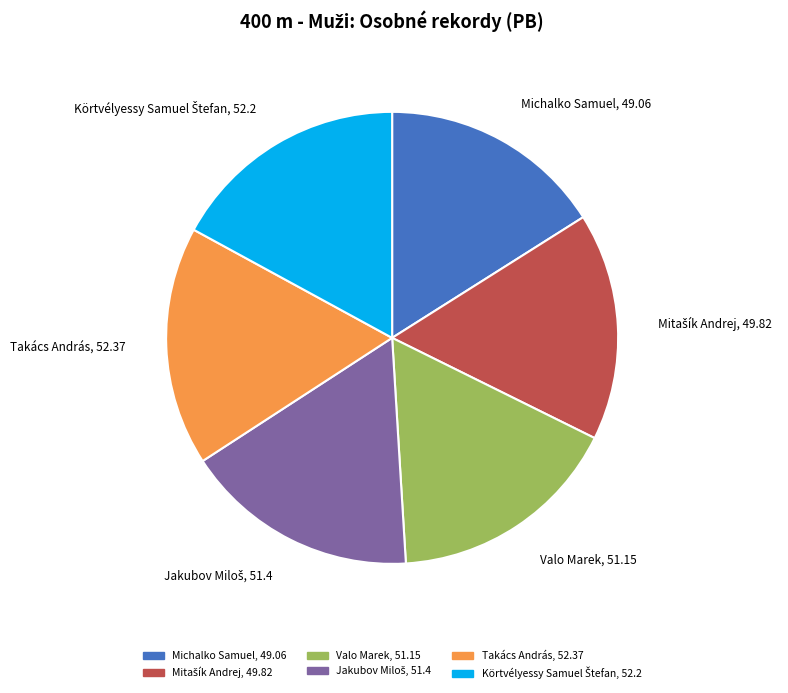

Combined, do Takács András, 52.37 and Valo Marek, 51.15 account for over 50%?

No